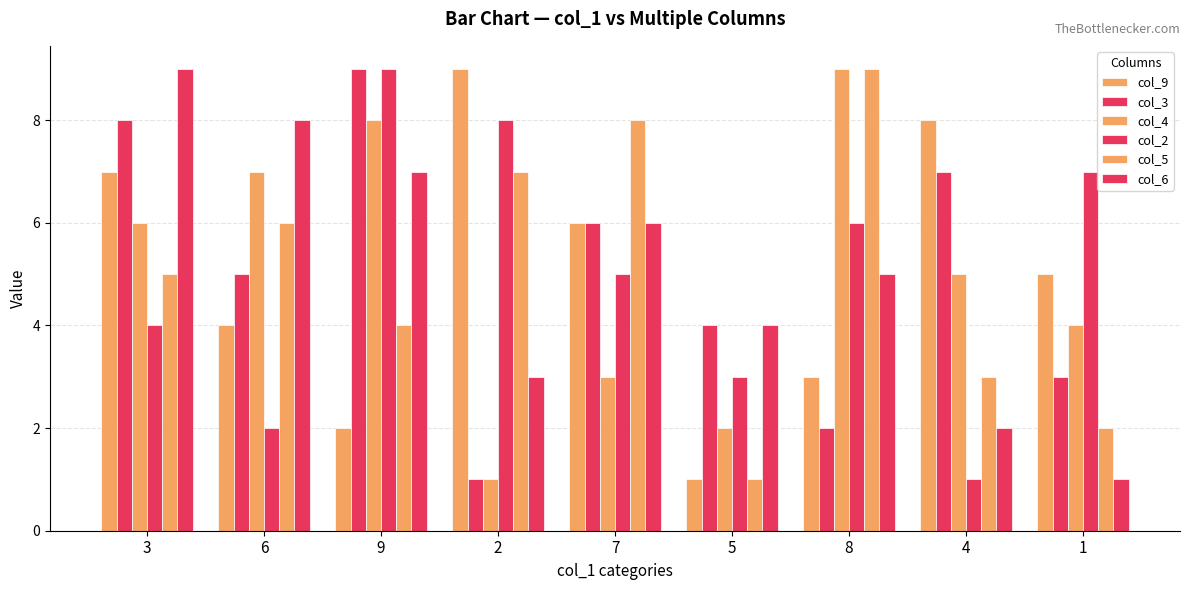

How many groups of bars are there?

9